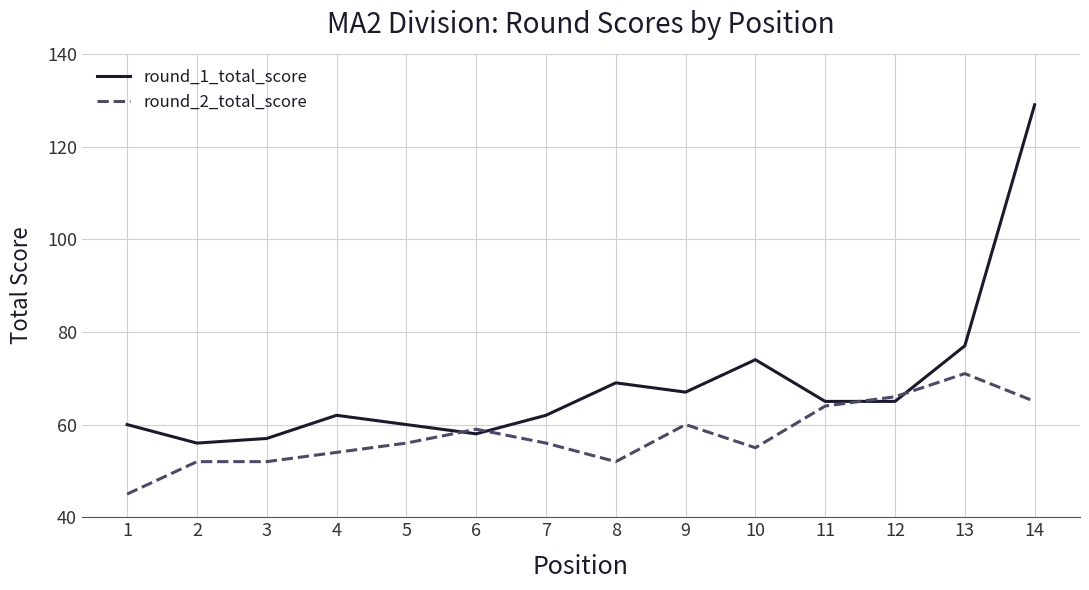

Is it true that round_1_total_score equals 60 at 5?

True